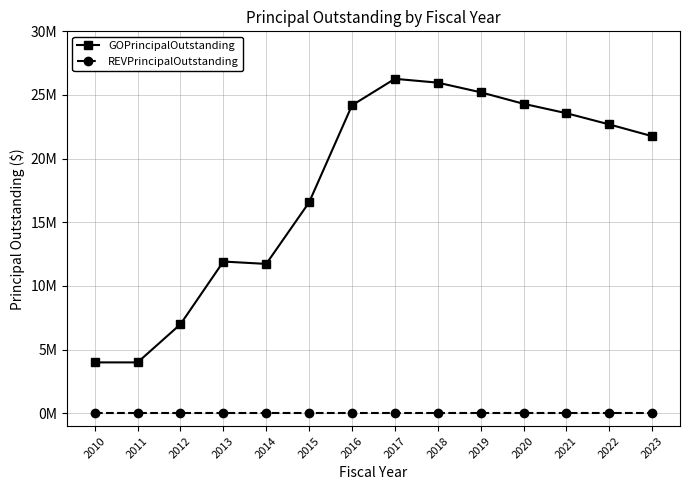

Rank the series at 2020 from highest to lowest value.

GOPrincipalOutstanding, REVPrincipalOutstanding